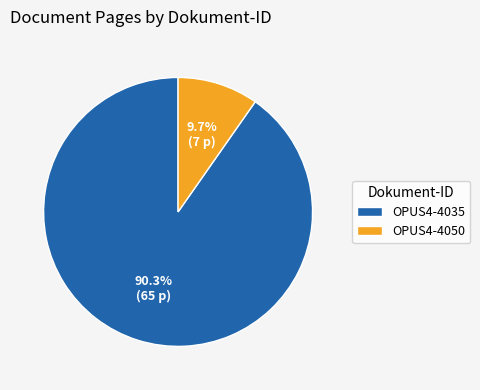

How many slices are in this pie chart?

2